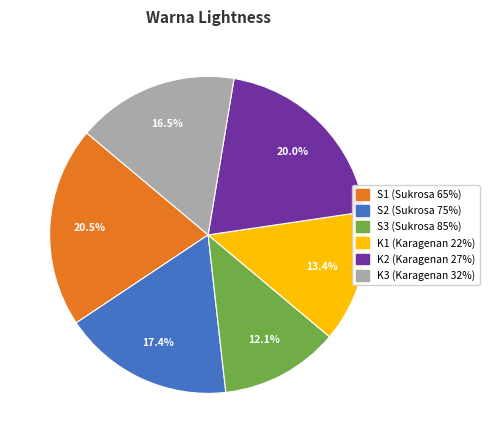

To the nearest percent, what portion does S2 (Sukrosa 75%) represent?

17%